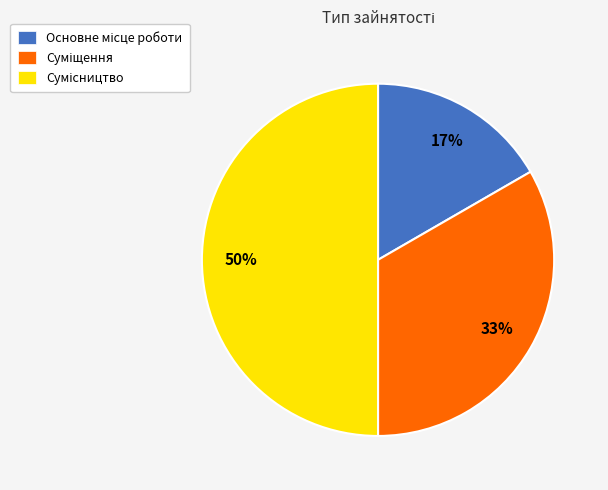

How many slices are in this pie chart?

3